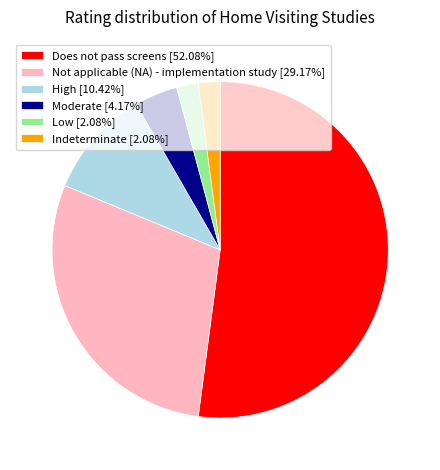

How many segments does this pie chart have?

6